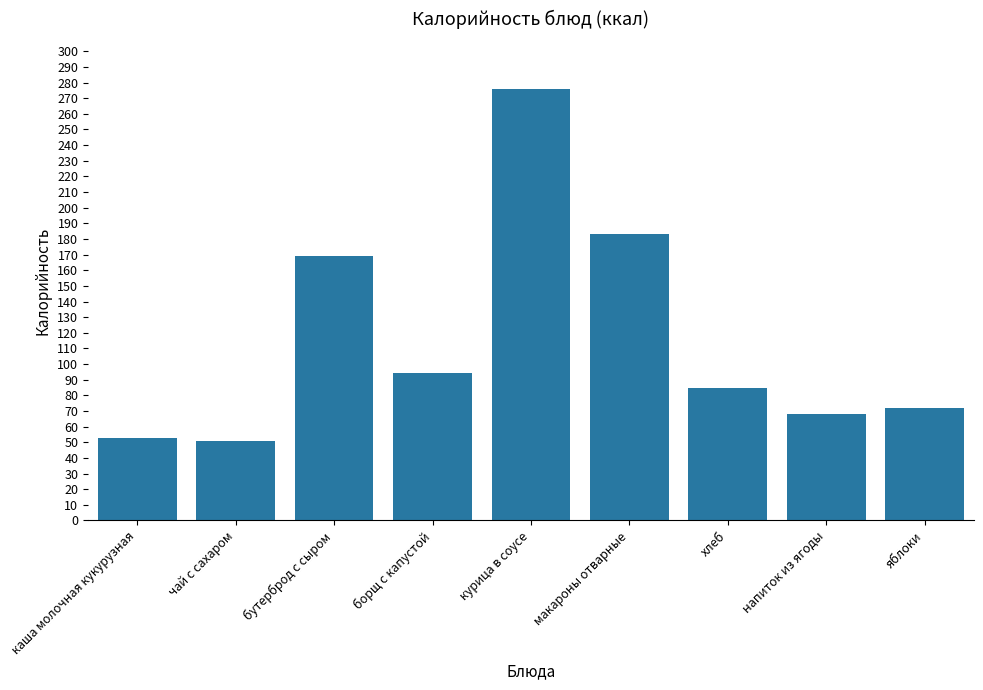

Is it true that the value at яблоки is 72?

True